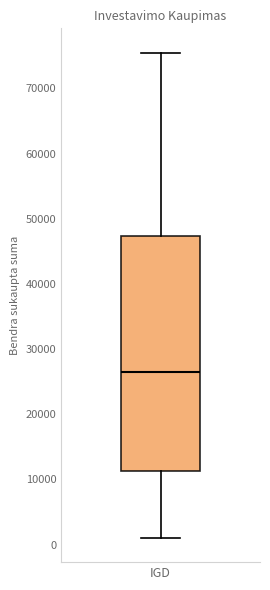

Where is the upper edge of the box for IGD on the y-axis? The values are not printed on the chart, so give them approximately, as read against the axis.

47000